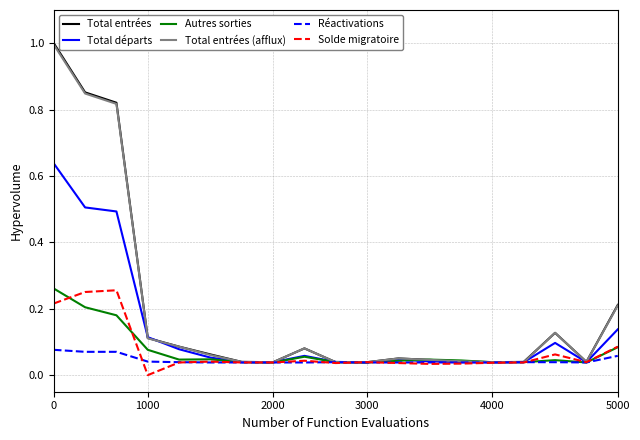

Which series has the widest spread of values?

Total entrées